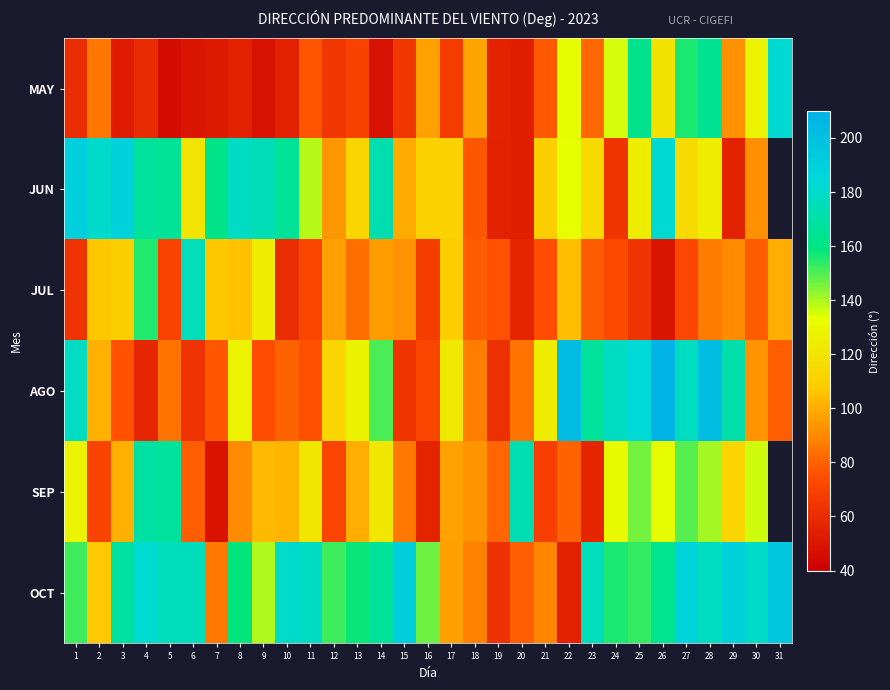

At which label does SEP reach its minimum?

7